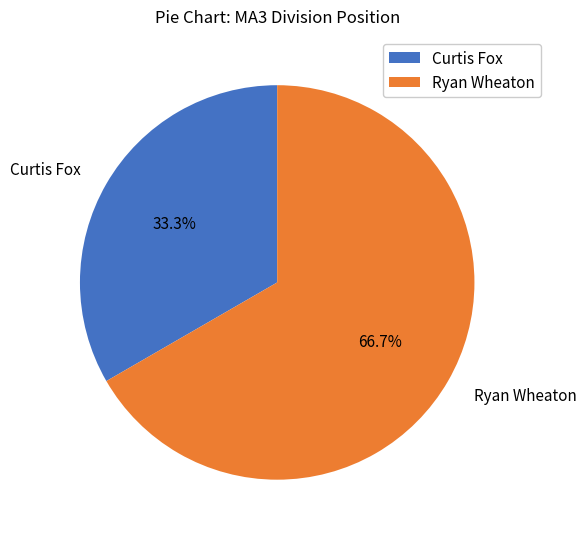

What percentage do Ryan Wheaton and Curtis Fox together represent?

100.0%